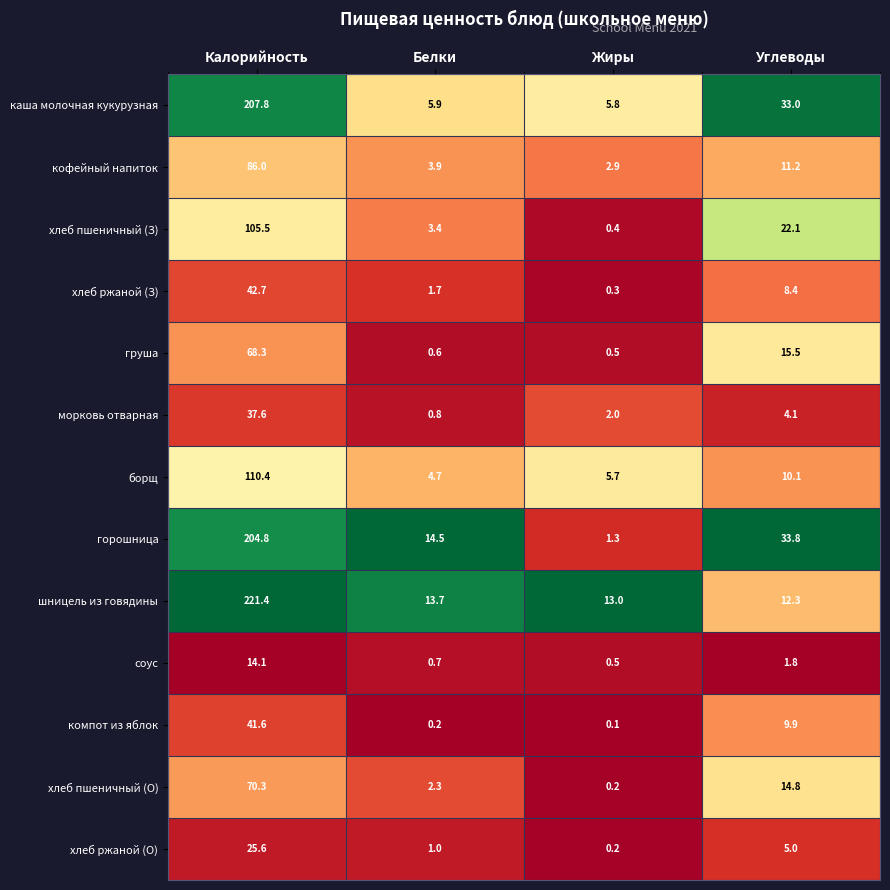

Which series changed the most between Калорийность and Углеводы?

шницель из говядины